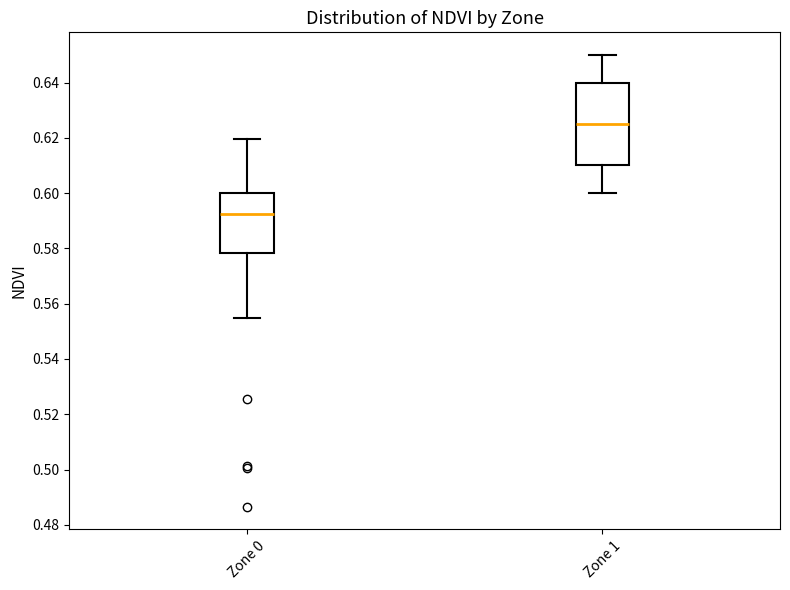

Which box has the lowest median line?

Zone 0